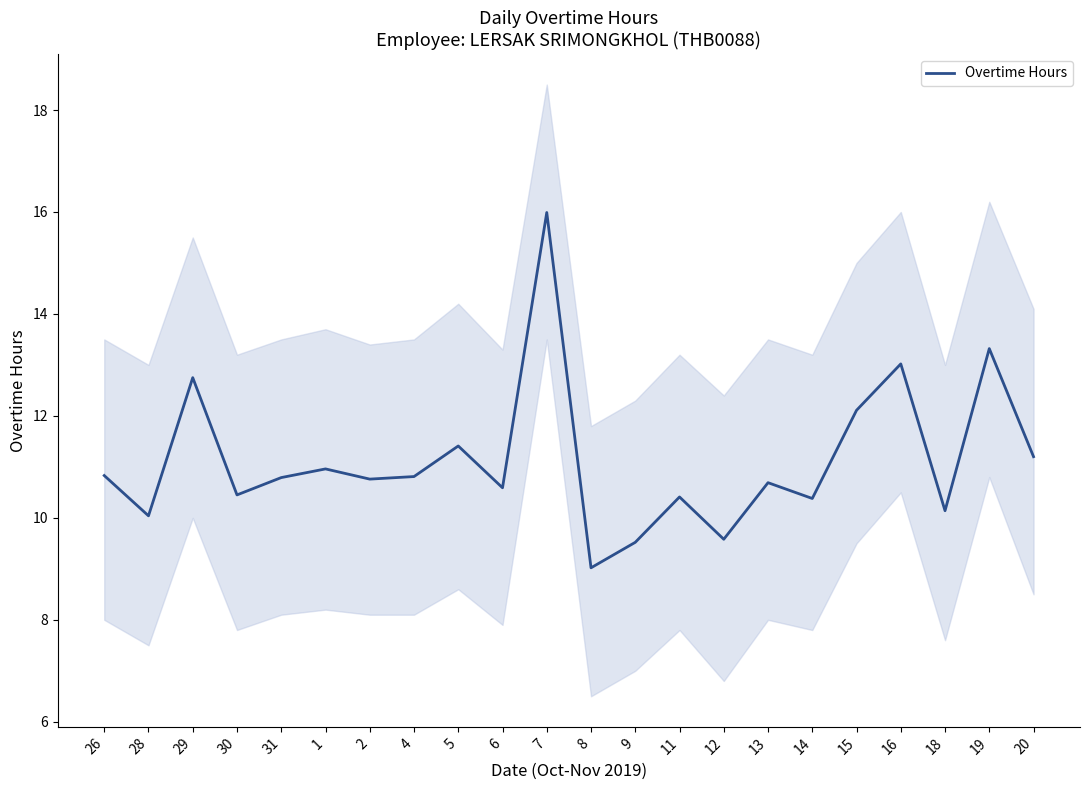

True or false: the data shows 5.5 at 2.

False